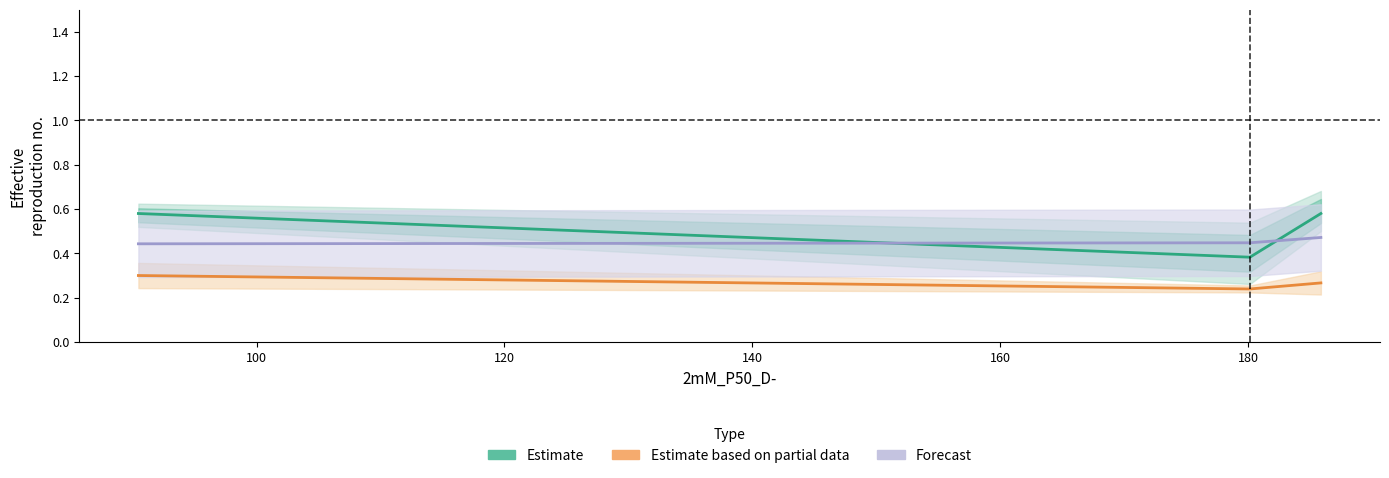

What is the sum of the Estimate based on partial data values at 100 and 120?

0.5